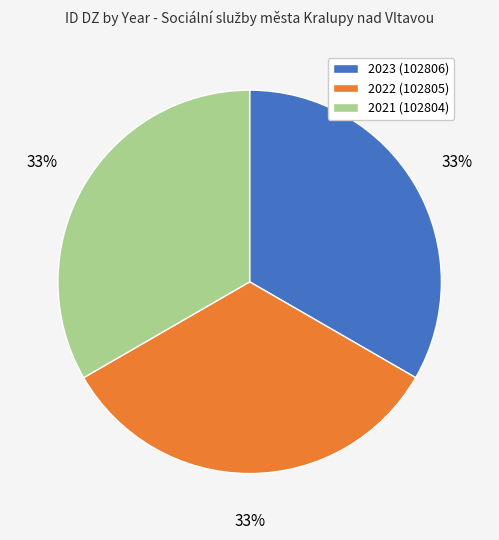

Does 2021 (102804) account for over 50% of the chart?

No